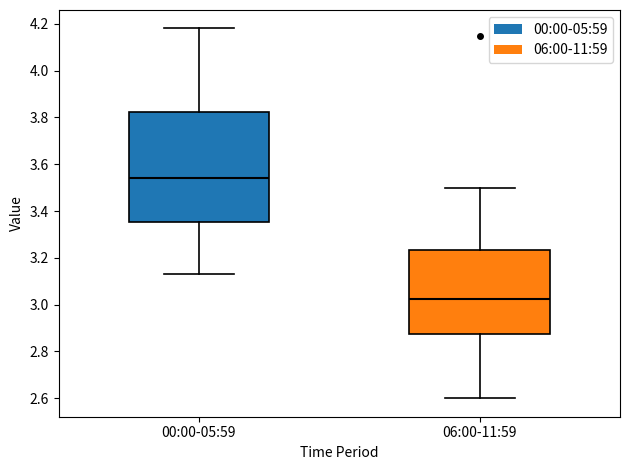

Which box has the highest median line?

00:00-05:59